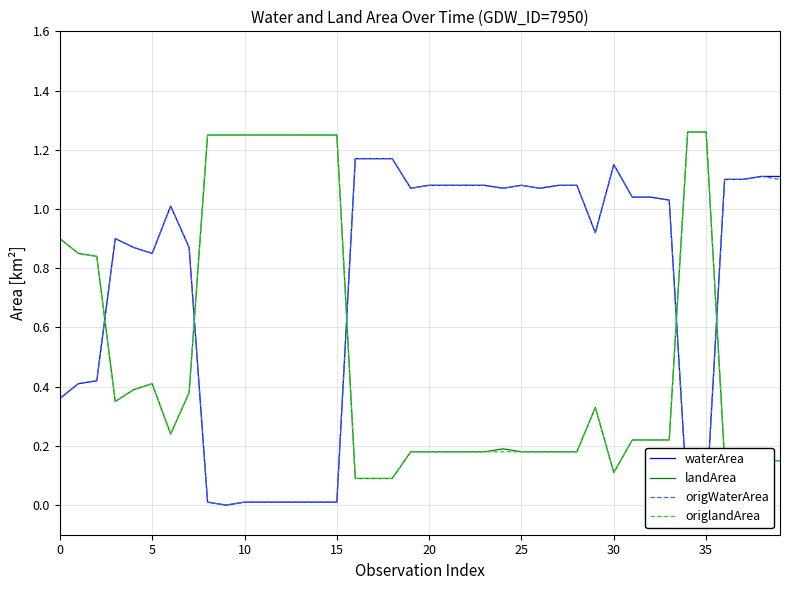

What are all the series names shown in the legend?

waterArea, landArea, origWaterArea, origlandArea